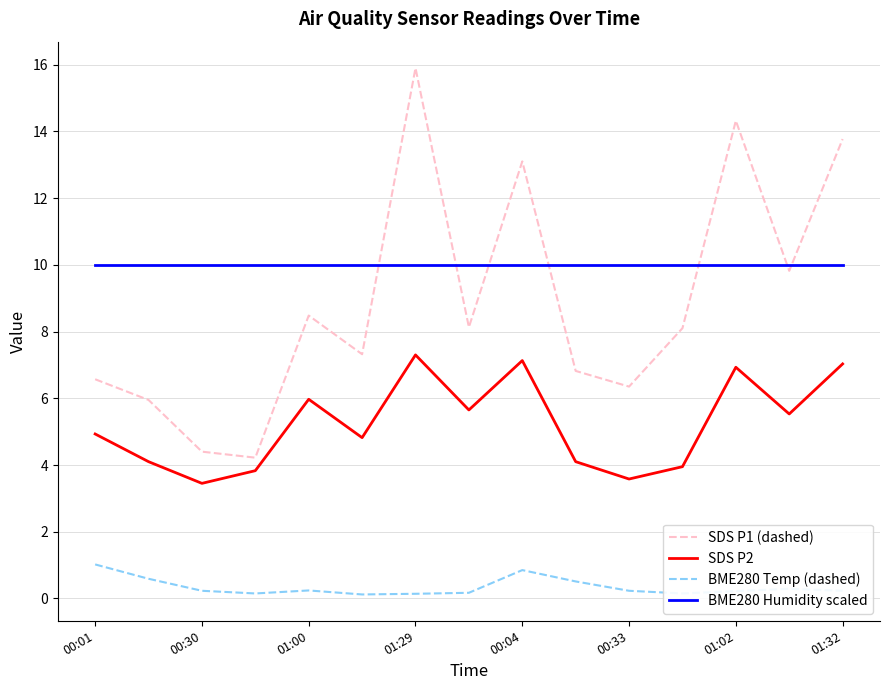

Which series has the widest spread of values?

SDS P1 (dashed)